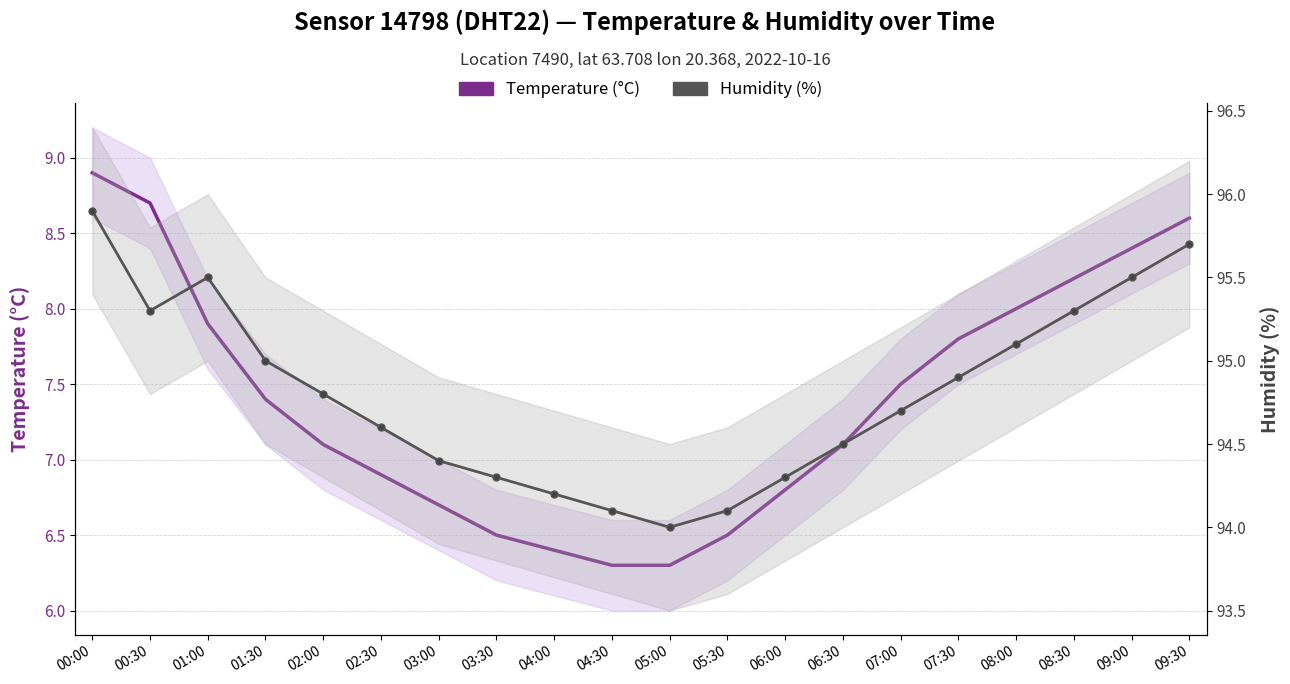

What is the sum of the Humidity (%) values at 05:30 and 00:00?

190.0